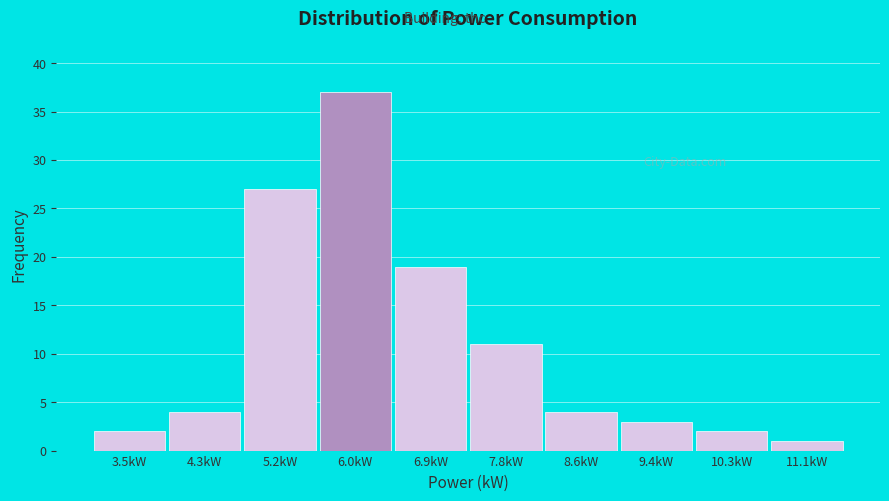

Reading left to right, list all the values displayed in this chart.

2	4	27	37	19	11	4	3	2	1